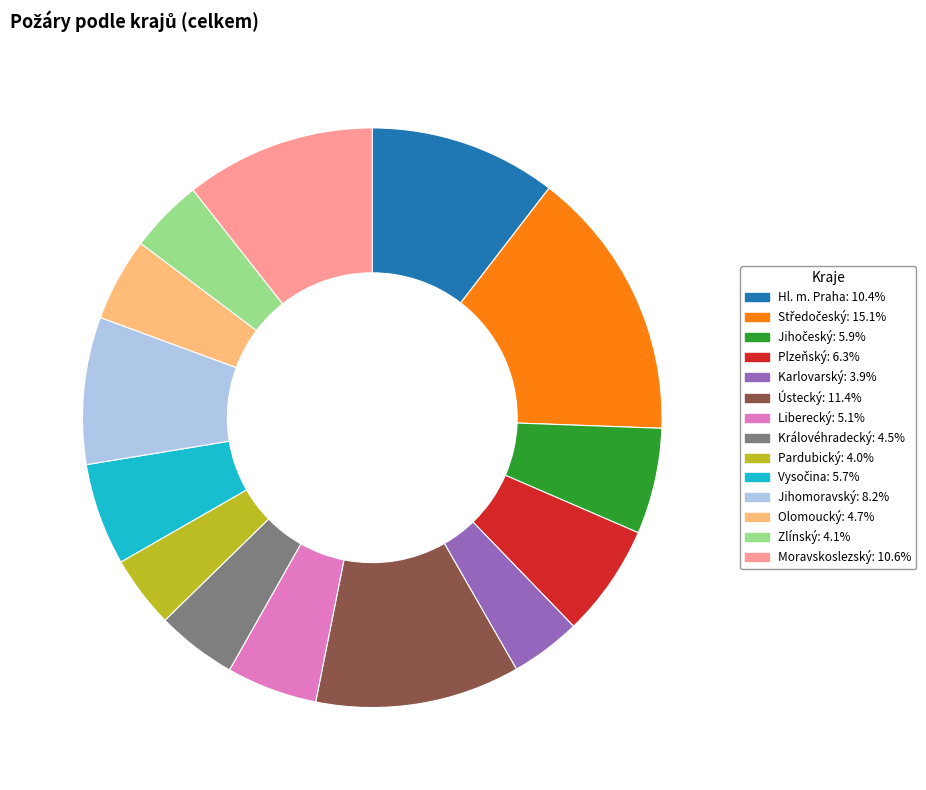

What is the ratio of the value at Zlínský to the value at Jihomoravský?

0.5